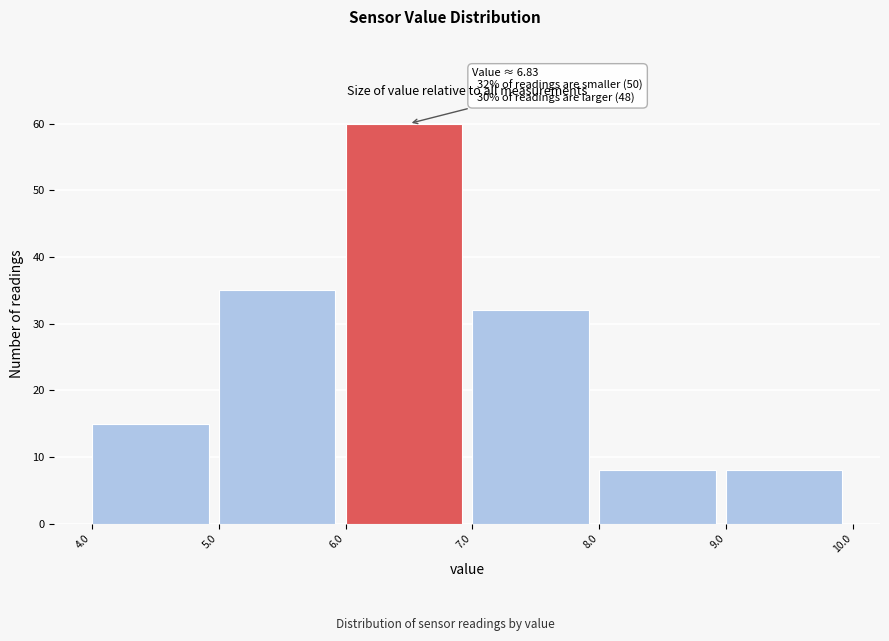

Over which range of the x-axis is the bar tallest?

6.0 to 7.0